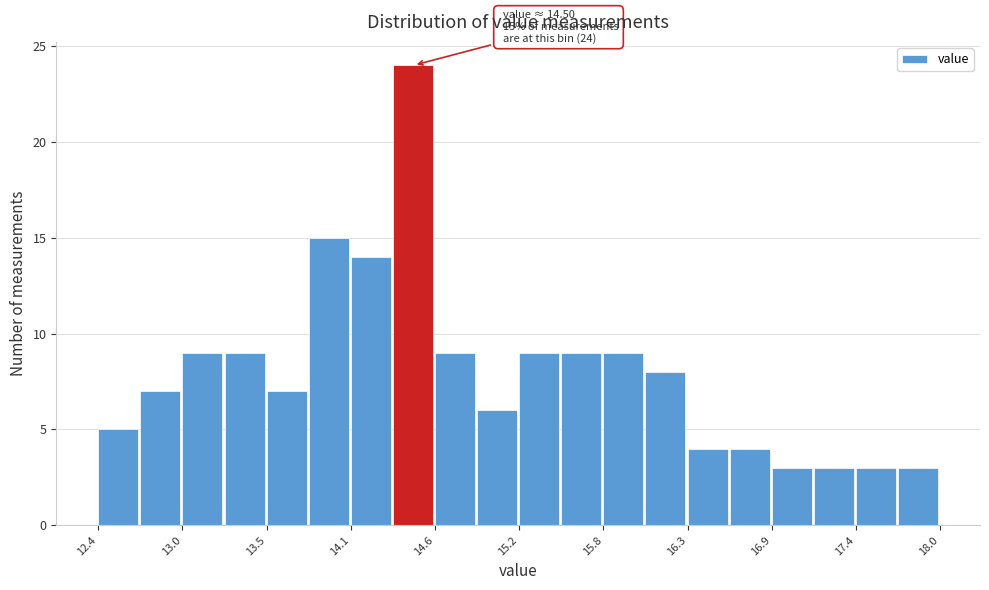

Around what value on the x-axis is the tallest bar? Give the approximate position of its centre, as read against the axis.

14.5